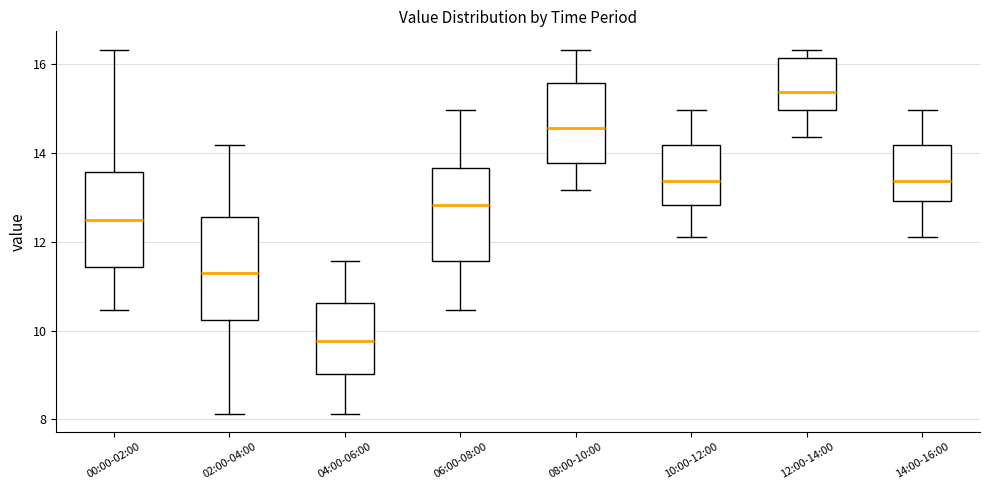

Reading left to right, read every box against the y-axis: the position of its median line, the range the box covers, and the ends of its whiskers. The values are not printed on the chart, so give them approximately, as read against the axis.

00:00-02:00: median 12.6, box 11.4 to 13.6, whiskers 10.4 to 16.4
02:00-04:00: median 11.4, box 10.2 to 12.6, whiskers 8.2 to 14.2
04:00-06:00: median 9.8, box 9.0 to 10.6, whiskers 8.2 to 11.6
06:00-08:00: median 12.8, box 11.6 to 13.6, whiskers 10.4 to 15.0
08:00-10:00: median 14.6, box 13.8 to 15.6, whiskers 13.2 to 16.4
10:00-12:00: median 13.4, box 12.8 to 14.2, whiskers 12.2 to 15.0
12:00-14:00: median 15.4, box 15.0 to 16.2, whiskers 14.4 to 16.4
14:00-16:00: median 13.4, box 13.0 to 14.2, whiskers 12.2 to 15.0